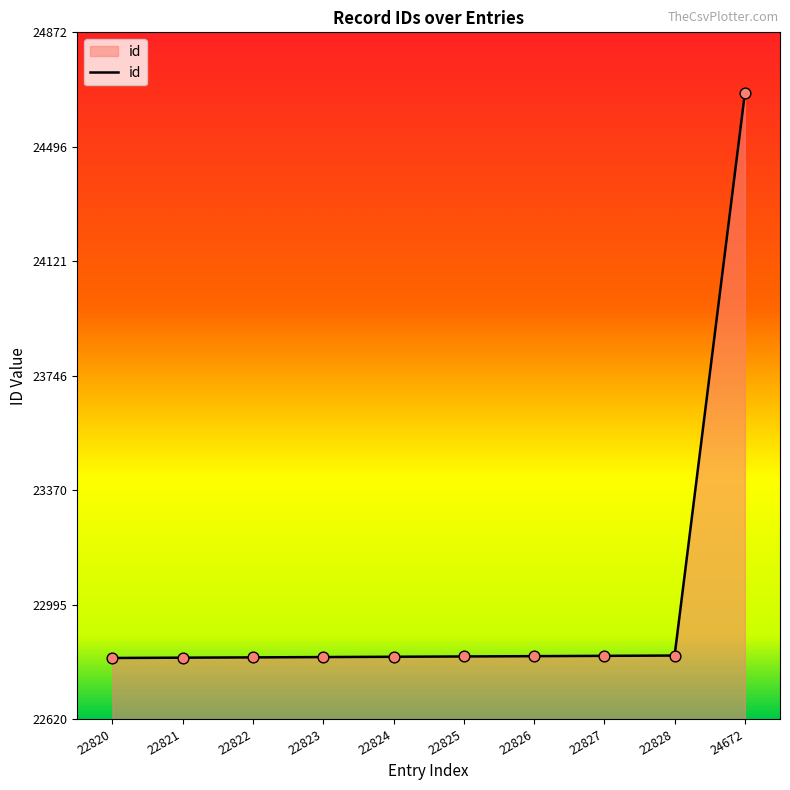

Approximately how many times larger is the value at 22824 compared to 22822?

1.0